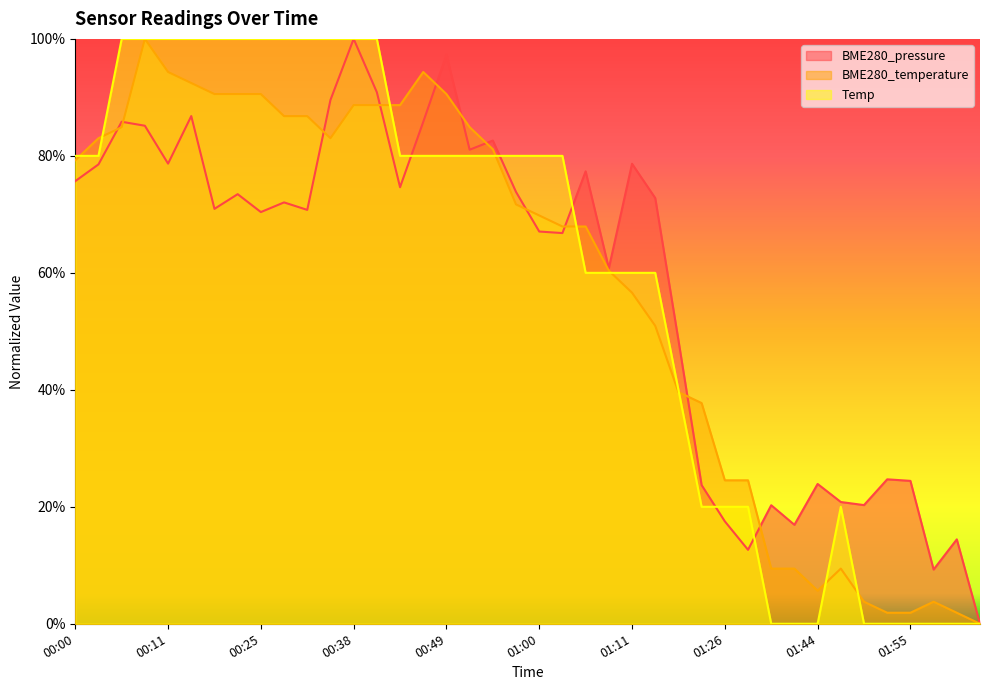

Reading left to right, list all the values displayed in this chart.

BME280_pressure: 00:00=0.8	00:03=0.8	00:06=0.9	00:08=0.9	00:11=0.8	00:17=0.9	00:20=0.7	00:22=0.7	00:25=0.7	00:28=0.7	00:30=0.7	00:35=0.9	00:38=1.0	00:41=0.9	00:44=0.7	00:47=0.9	00:49=1.0	00:52=0.8	00:55=0.8	00:58=0.7	01:00=0.7	01:03=0.7	01:06=0.8	01:09=0.6	01:11=0.8	01:14=0.7	01:19=0.5	01:22=0.2	01:26=0.2	01:29=0.1	01:38=0.2	01:41=0.2	01:44=0.2	01:47=0.2	01:50=0.2	01:53=0.2	01:55=0.2	01:58=0.1	02:01=0.1	02:04=0.0
BME280_temperature: 00:00=0.8	00:03=0.8	00:06=0.8	00:08=1.0	00:11=0.9	00:17=0.9	00:20=0.9	00:22=0.9	00:25=0.9	00:28=0.9	00:30=0.9	00:35=0.8	00:38=0.9	00:41=0.9	00:44=0.9	00:47=0.9	00:49=0.9	00:52=0.8	00:55=0.8	00:58=0.7	01:00=0.7	01:03=0.7	01:06=0.7	01:09=0.6	01:11=0.6	01:14=0.5	01:19=0.4	01:22=0.4	01:26=0.2	01:29=0.2	01:38=0.1	01:41=0.1	01:44=0.1	01:47=0.1	01:50=0.0	01:53=0.0	01:55=0.0	01:58=0.0	02:01=0.0	02:04=0.0
Temp: 00:00=0.8	00:03=0.8	00:06=1.0	00:08=1.0	00:11=1.0	00:17=1.0	00:20=1.0	00:22=1.0	00:25=1.0	00:28=1.0	00:30=1.0	00:35=1.0	00:38=1.0	00:41=1.0	00:44=0.8	00:47=0.8	00:49=0.8	00:52=0.8	00:55=0.8	00:58=0.8	01:00=0.8	01:03=0.8	01:06=0.6	01:09=0.6	01:11=0.6	01:14=0.6	01:19=0.4	01:22=0.2	01:26=0.2	01:29=0.2	01:38=0.0	01:41=0.0	01:44=0.0	01:47=0.2	01:50=0.0	01:53=0.0	01:55=0.0	01:58=0.0	02:01=0.0	02:04=0.0